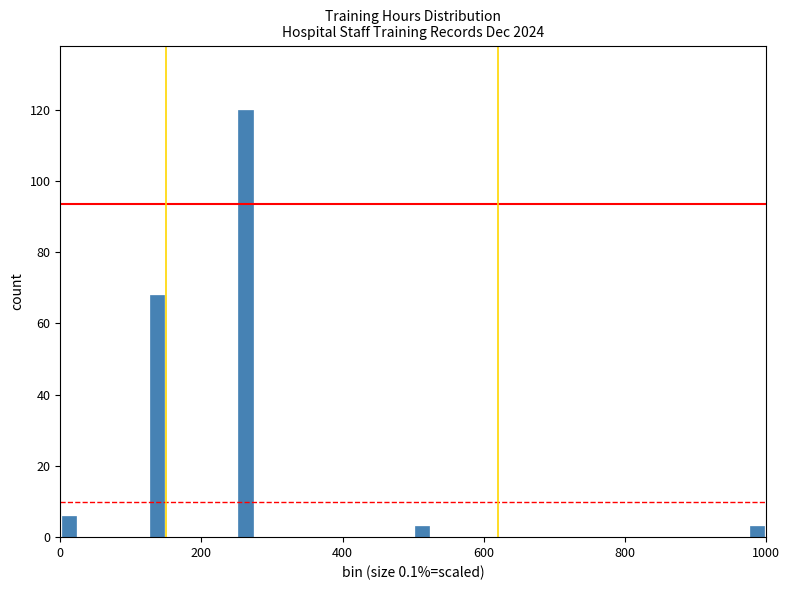

Read against the x-axis, roughly where is the centre of the tallest bar?

260